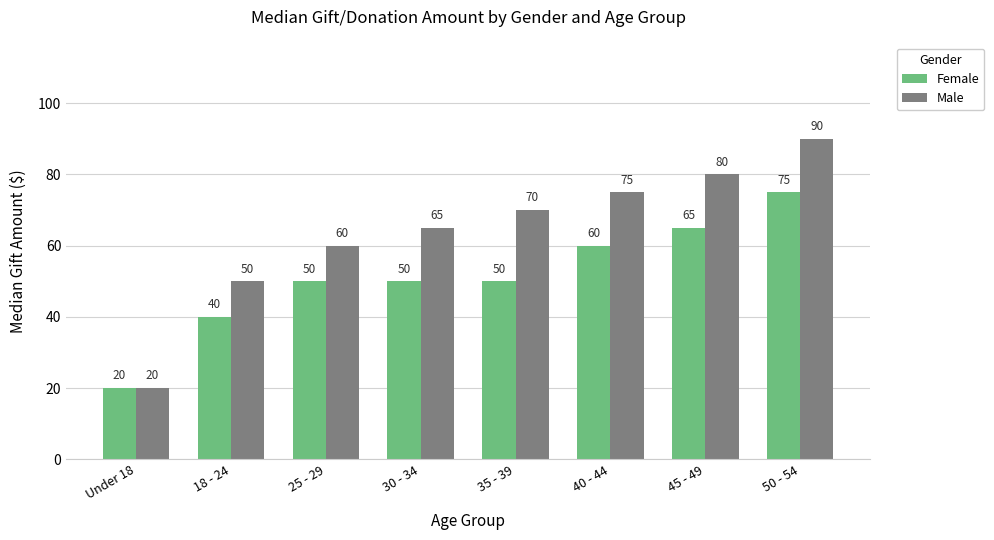

What is the difference between the Female values at 30 - 34 and 18 - 24?

10